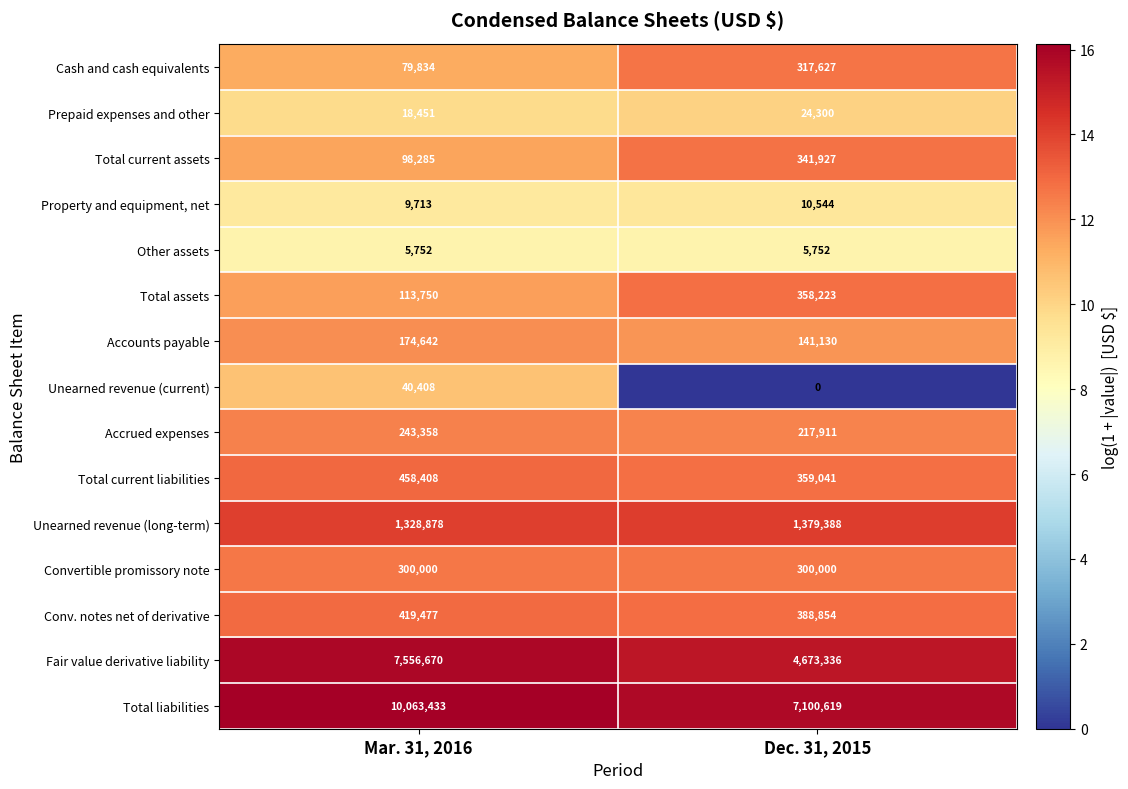

Which series has the largest total across all categories?

Total liabilities